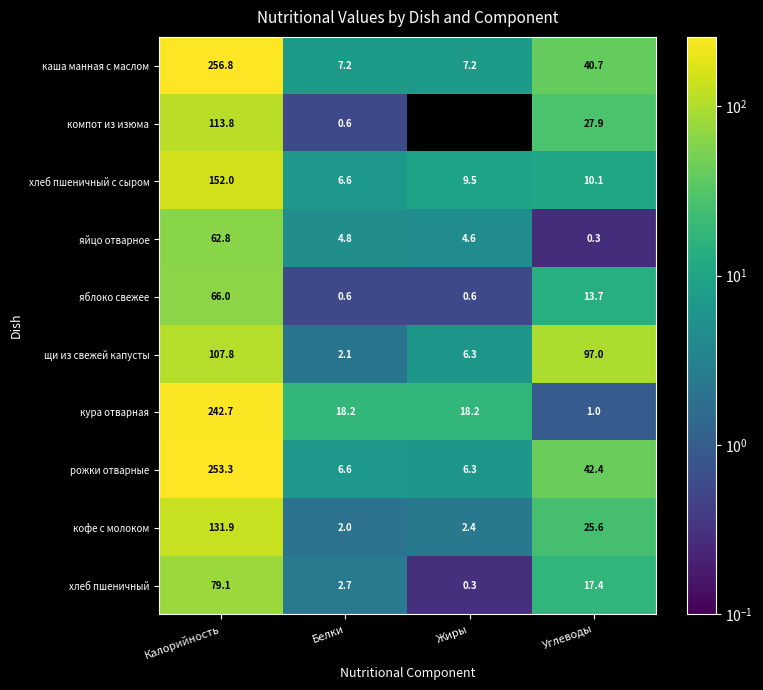

How many data points in каша манная с маслом are above 40?

2